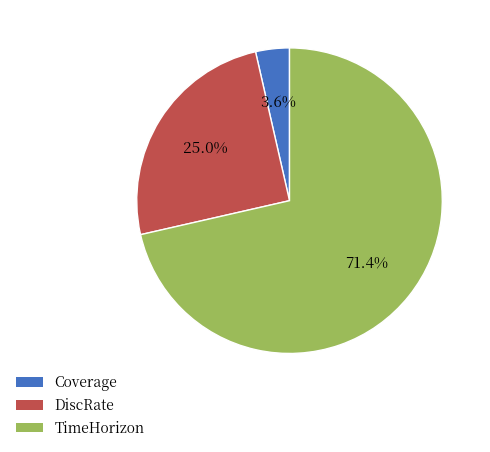

Which category has the biggest portion of the pie?

TimeHorizon